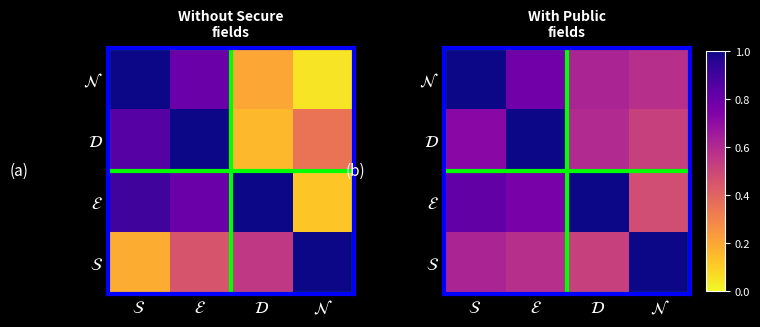

The $\mathcal{N}$ series shows 0.3 at $\mathcal{N}$. True or false?

False